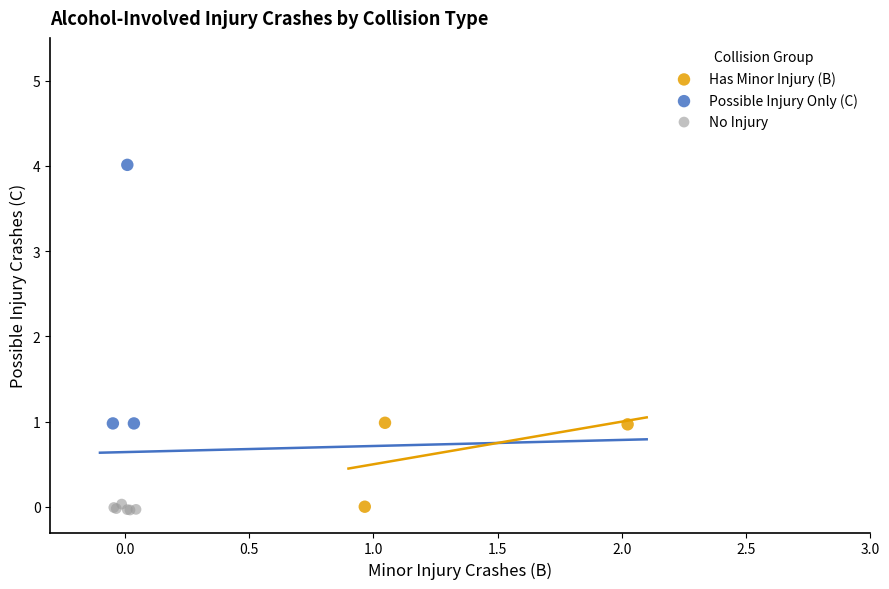

Which series contains the highest Y value?

Possible Injury Only (C)